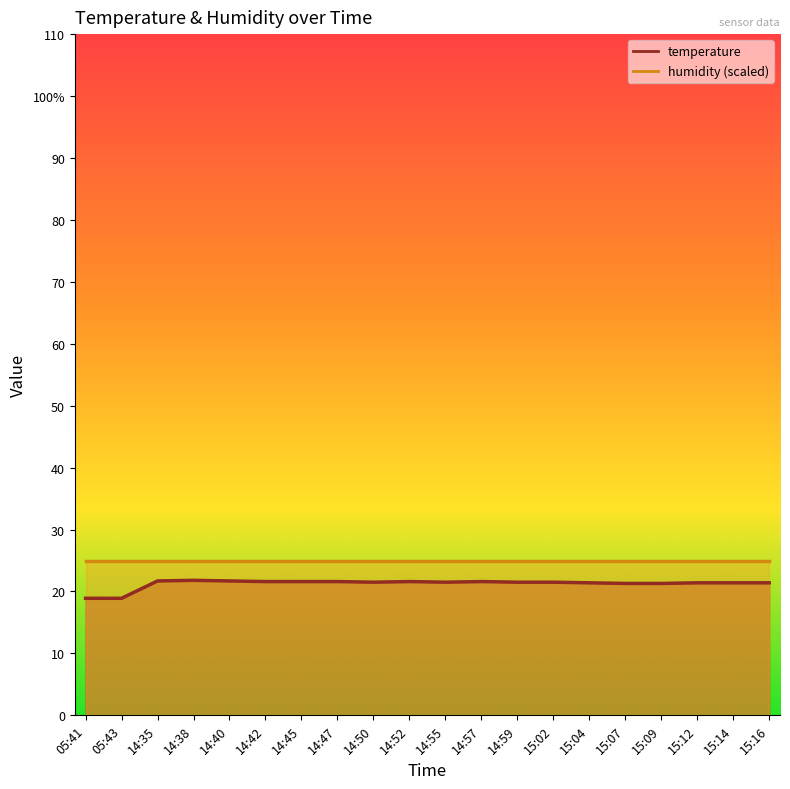

Reading left to right, list all the values displayed in this chart.

05:41=18.9	05:43=18.9	14:35=21.7	14:38=21.8	14:40=21.7	14:42=21.6	14:45=21.6	14:47=21.6	14:50=21.5	14:52=21.6	14:55=21.5	14:57=21.6	14:59=21.5	15:02=21.5	15:04=21.4	15:07=21.3	15:09=21.3	15:12=21.4	15:14=21.4	15:16=21.4